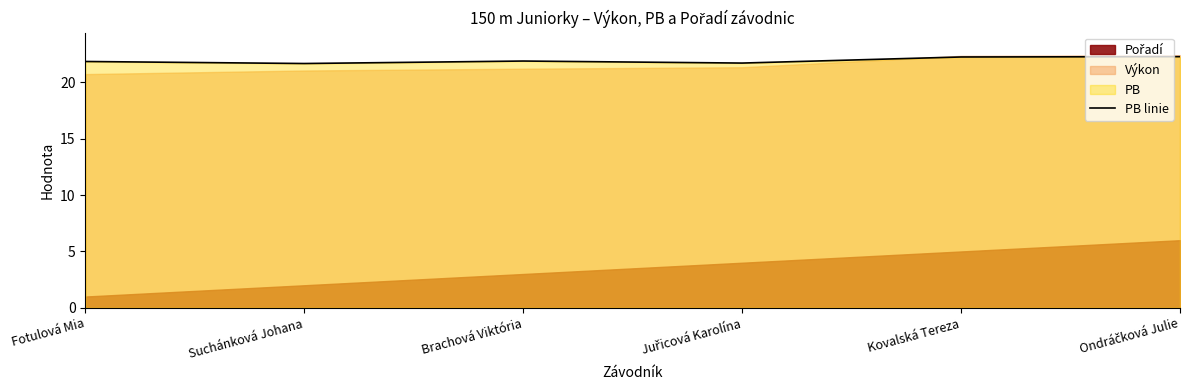

Does the chart have visible grid lines?

No